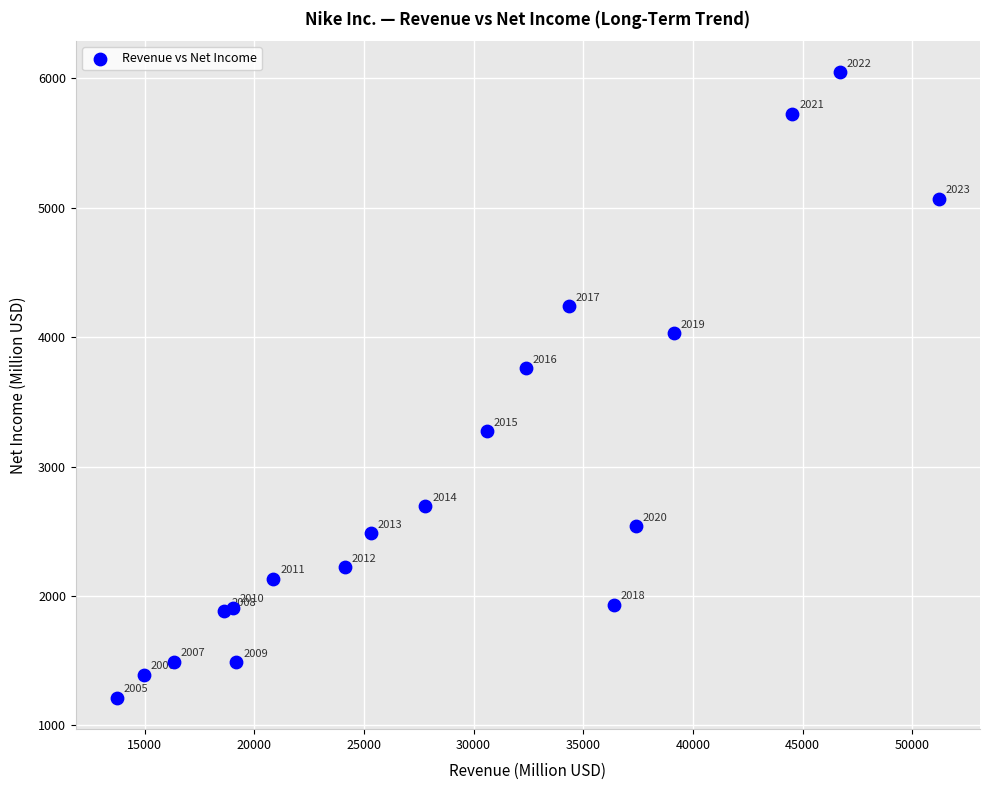

What Y value in the scatter plot is closest to 3629?

3760